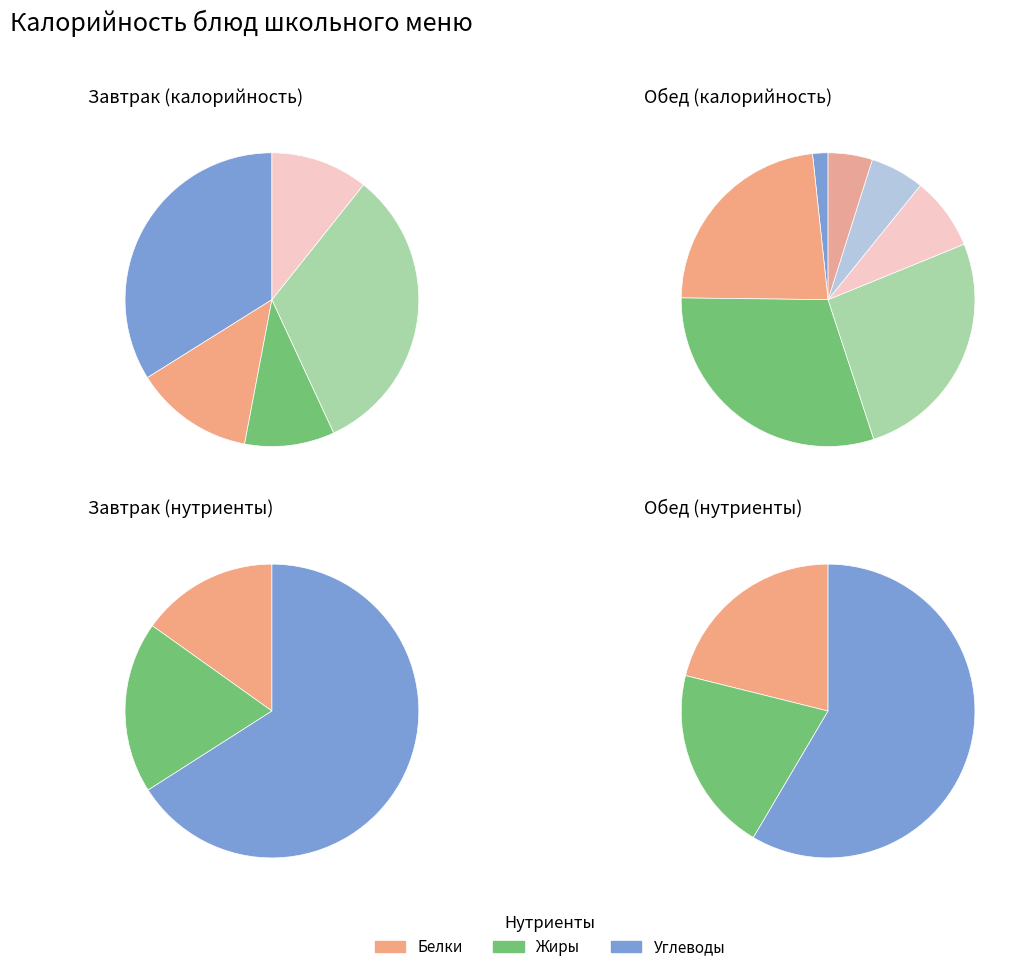

The Гарнир Забава slice represents 4% of the pie. True or false?

False